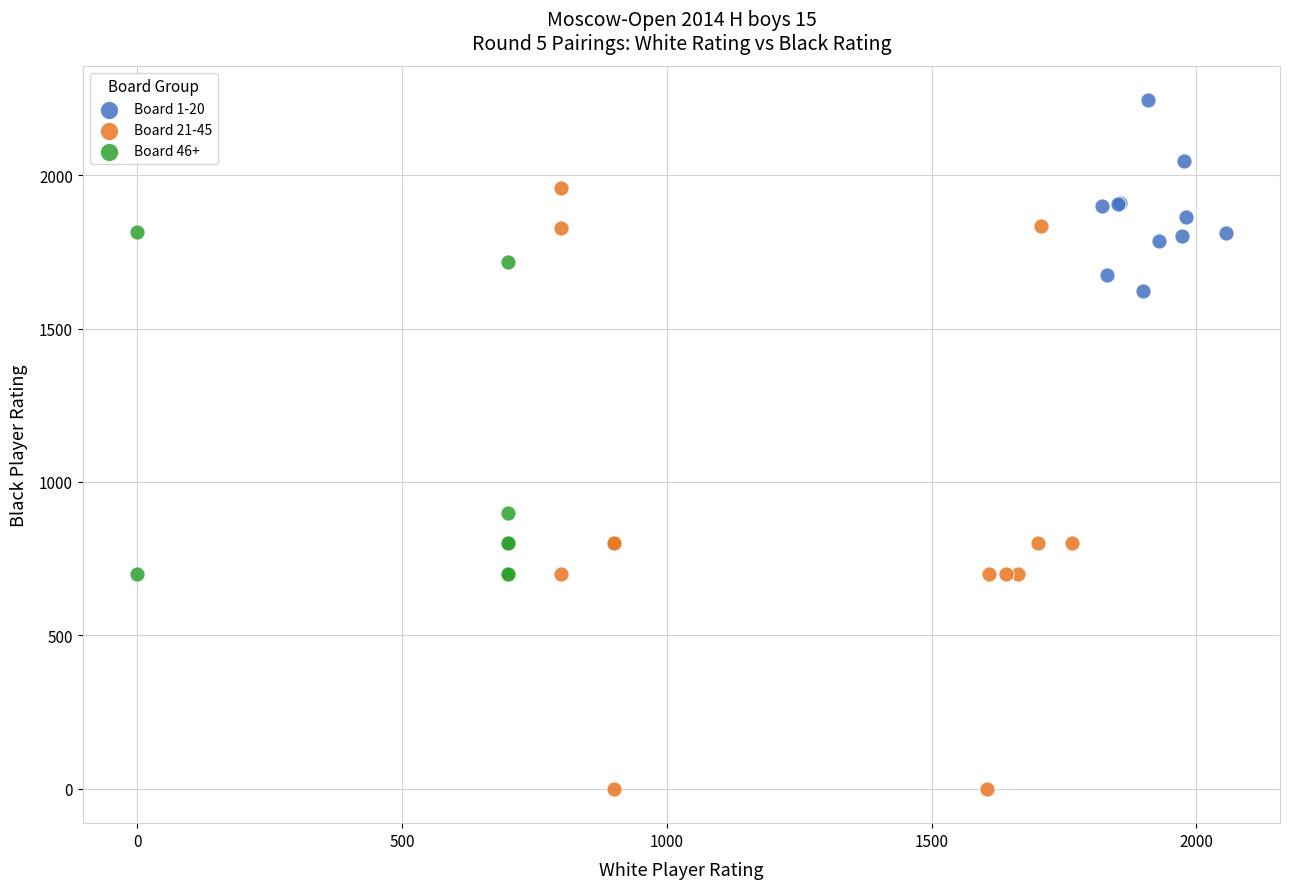

Which series has the largest Y range (max minus min)?

Board 21-45